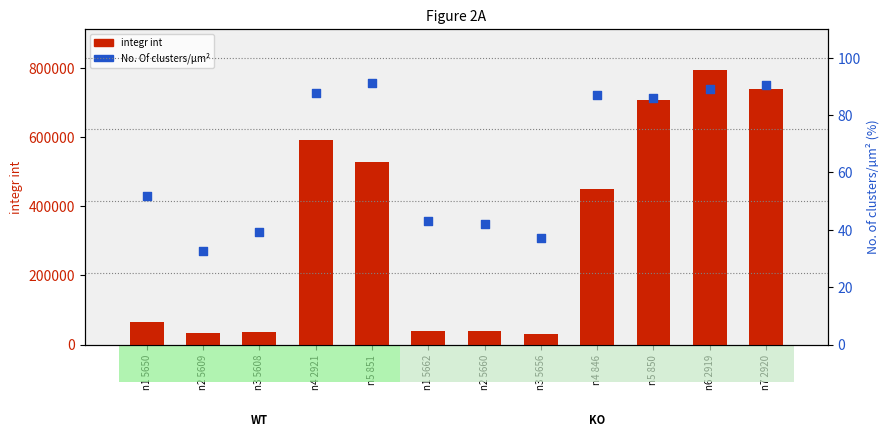

Which series contains the highest Y value?

integr int